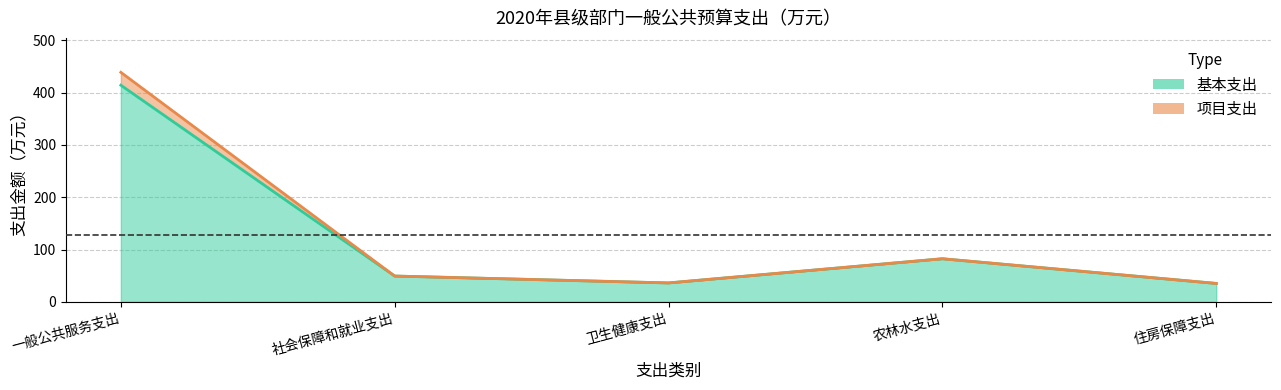

Reading left to right, extract all data points from this chart.

合计: 438.7	49.4	36.2	82.4	35.2
基本支出: 414.1	49.4	36.2	82.4	35.2